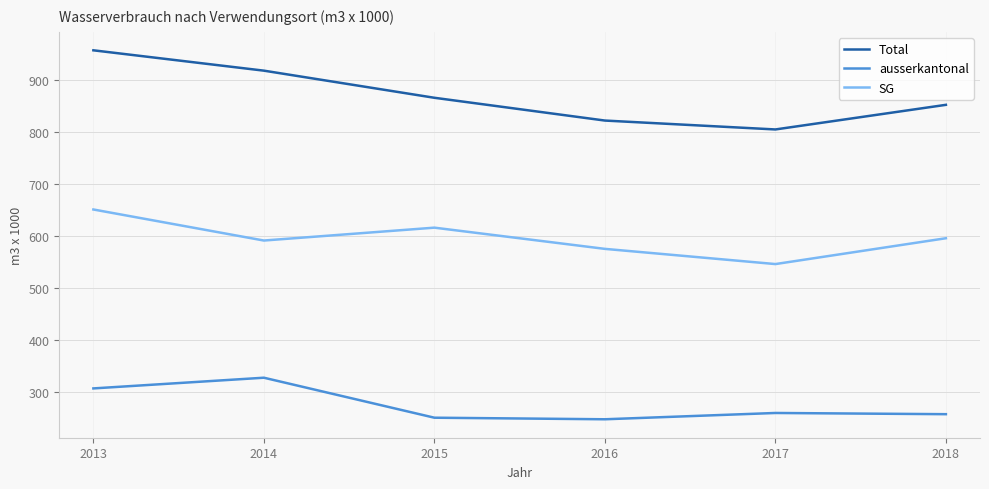

The SG series shows 1001.5 at 2013. True or false?

False